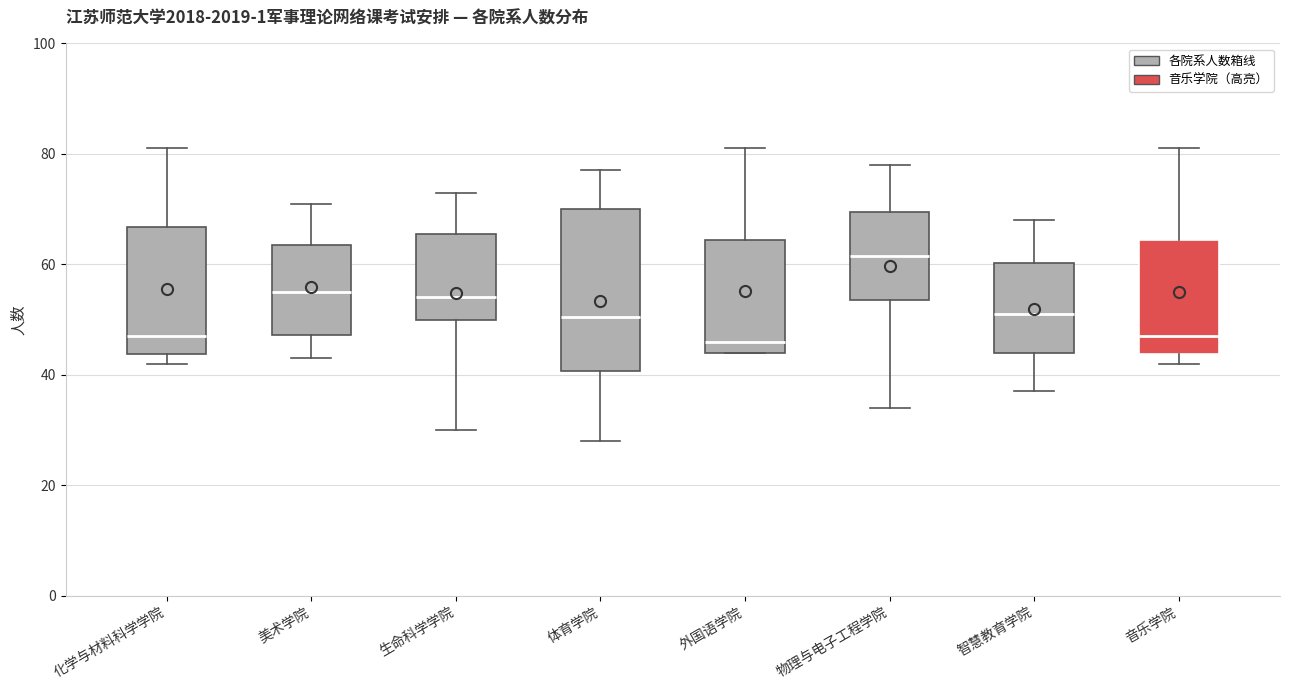

Reading left to right, transcribe this box plot: for each box, give where its median line is, the range the box spans, and where its two whiskers end, as read against the y-axis. The values are not printed on the chart, so give them approximately, as read against the axis.

化学与材料科学学院: median 48, box 44 to 66, whiskers 42 to 82
美术学院: median 56, box 48 to 64, whiskers 44 to 72
生命科学学院: median 54, box 50 to 66, whiskers 30 to 74
体育学院: median 50, box 40 to 70, whiskers 28 to 78
外国语学院: median 46, box 44 to 64, whiskers 44 to 82
物理与电子工程学院: median 62, box 54 to 70, whiskers 34 to 78
智慧教育学院: median 52, box 44 to 60, whiskers 38 to 68
音乐学院: median 48, box 44 to 64, whiskers 42 to 82